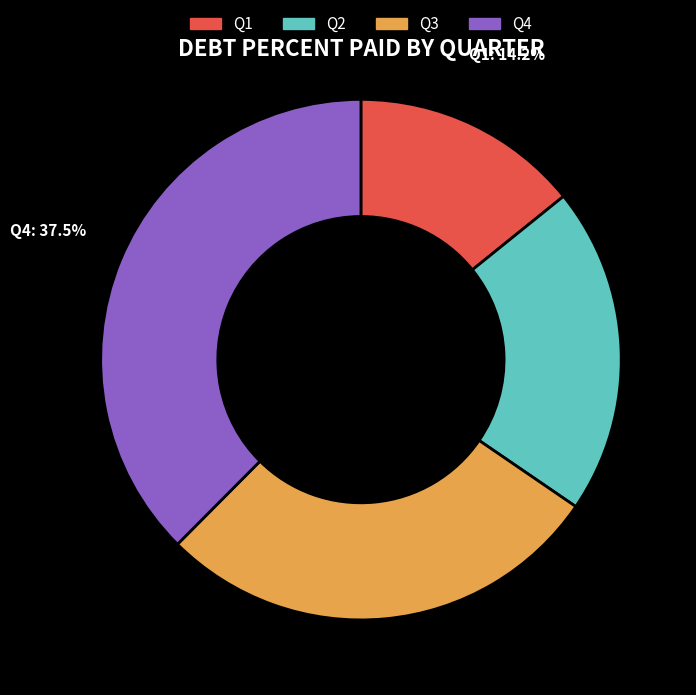

Is it true that Q1 is 14% of the pie?

True